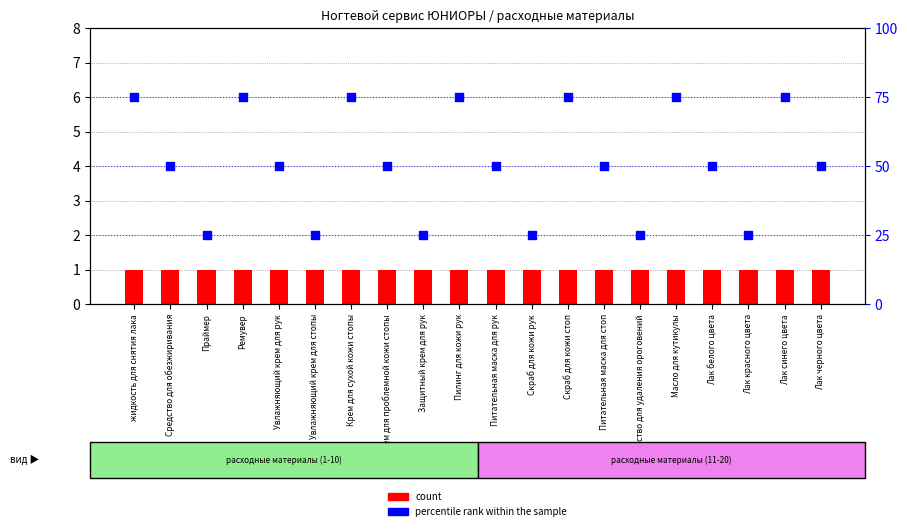

At which category is the sum across all series the highest?

жидкость для снятия лака